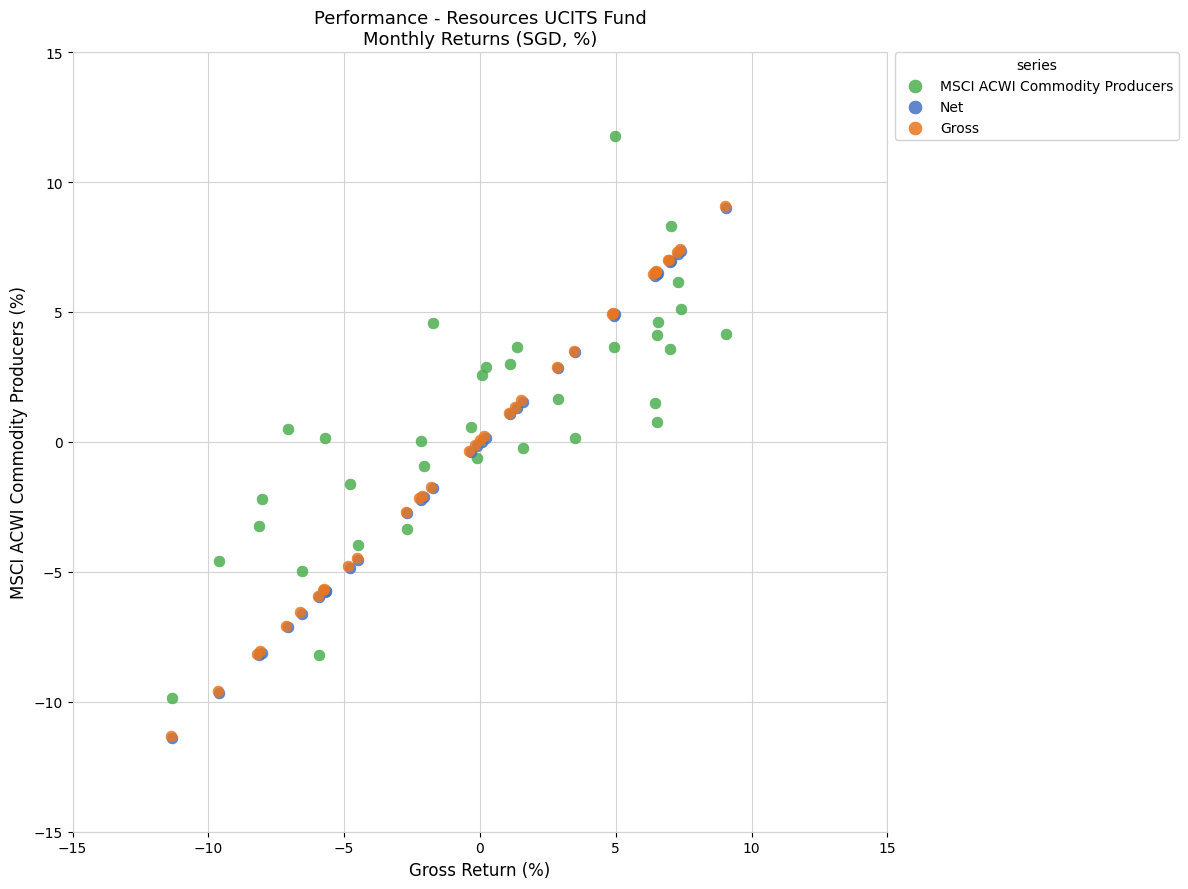

Which series has the widest spread of Y values?

MSCI ACWI Commodity Producers